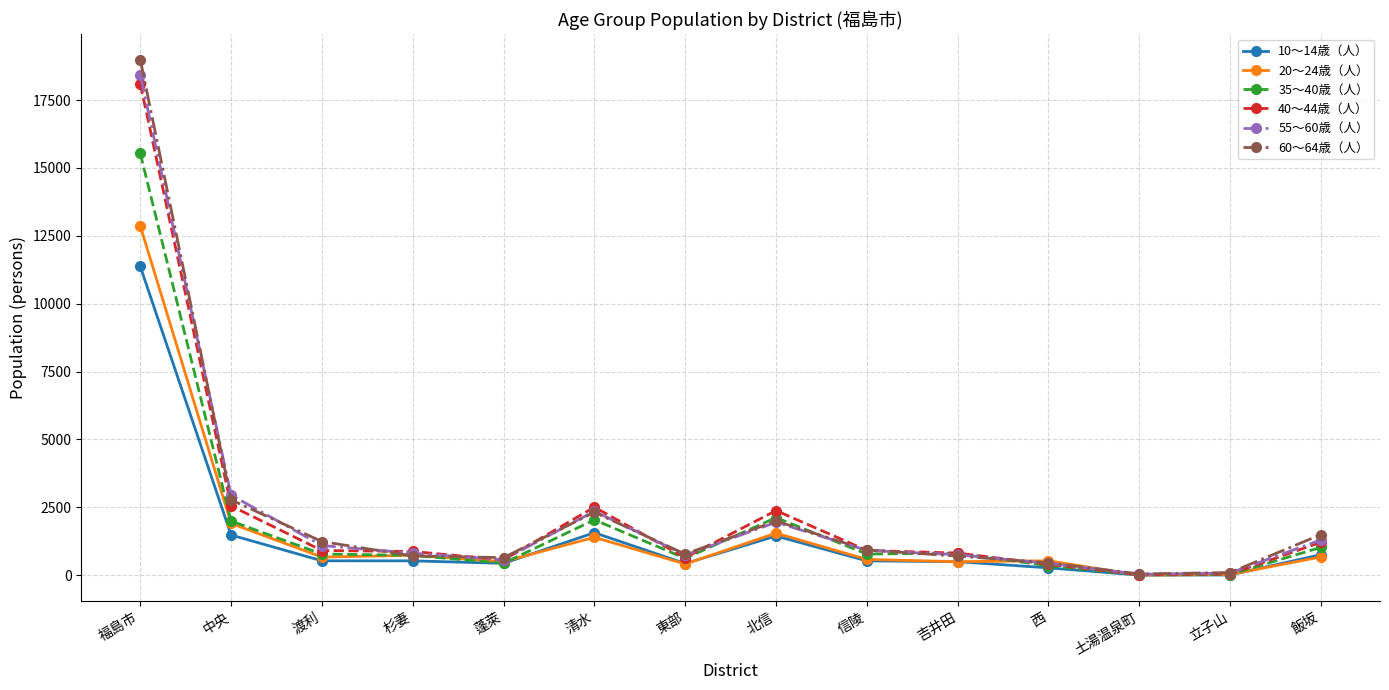

What is the lowest value of the 20～24歳（人） series?

5